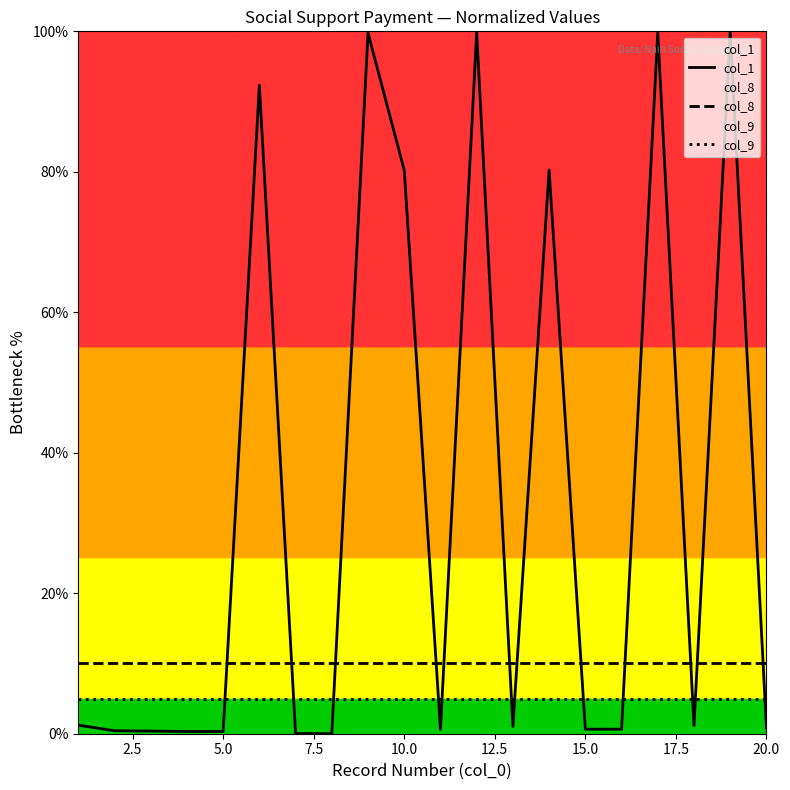

Does the chart have visible grid lines?

No